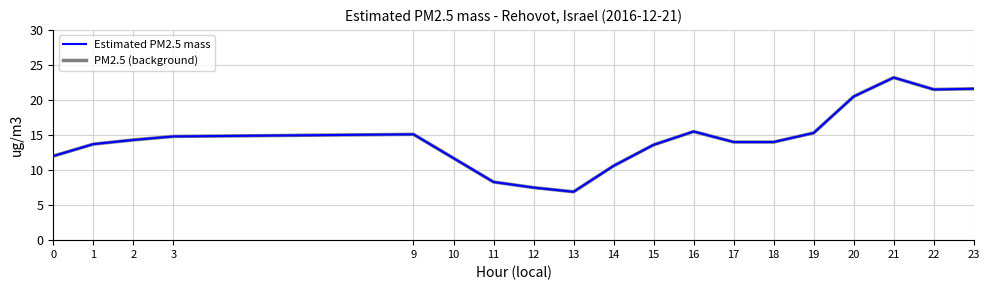

Does the chart have visible grid lines?

Yes